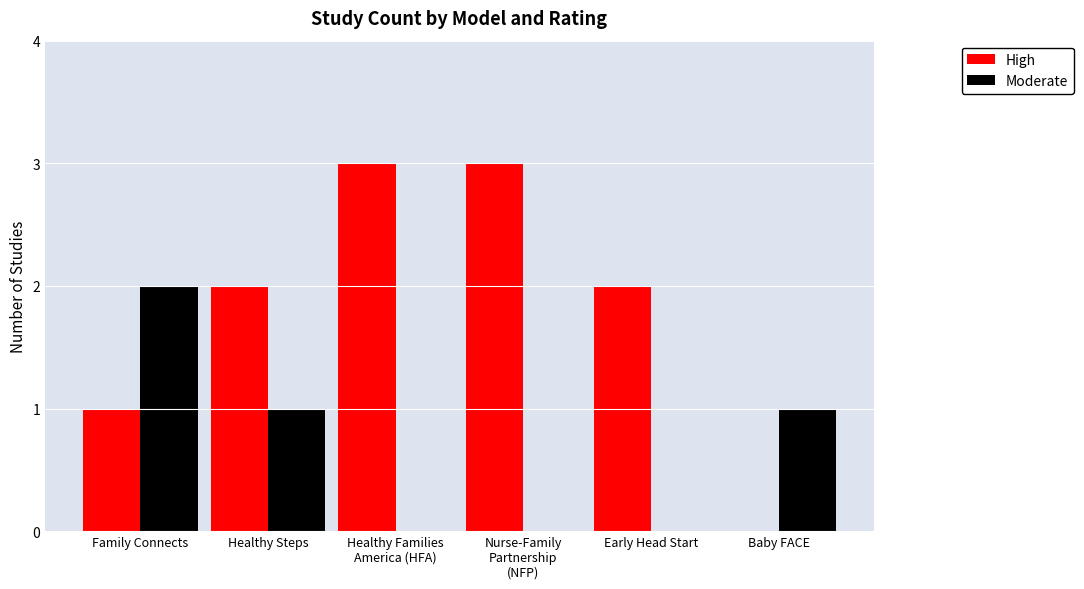

Is the value of Moderate at Early Head Start greater than the value of High at Family Connects?

No